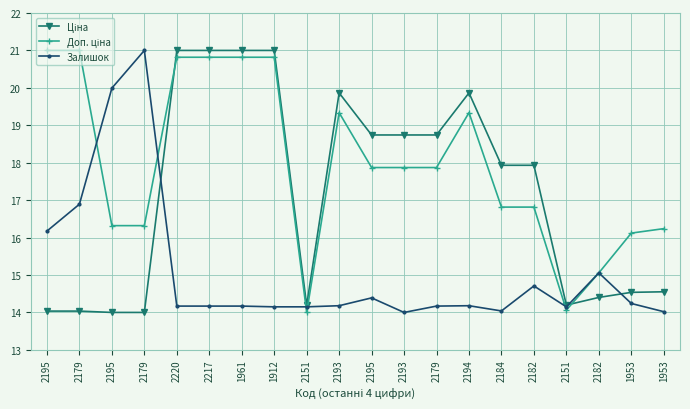

What is the label of the 3rd point from the right?

2182